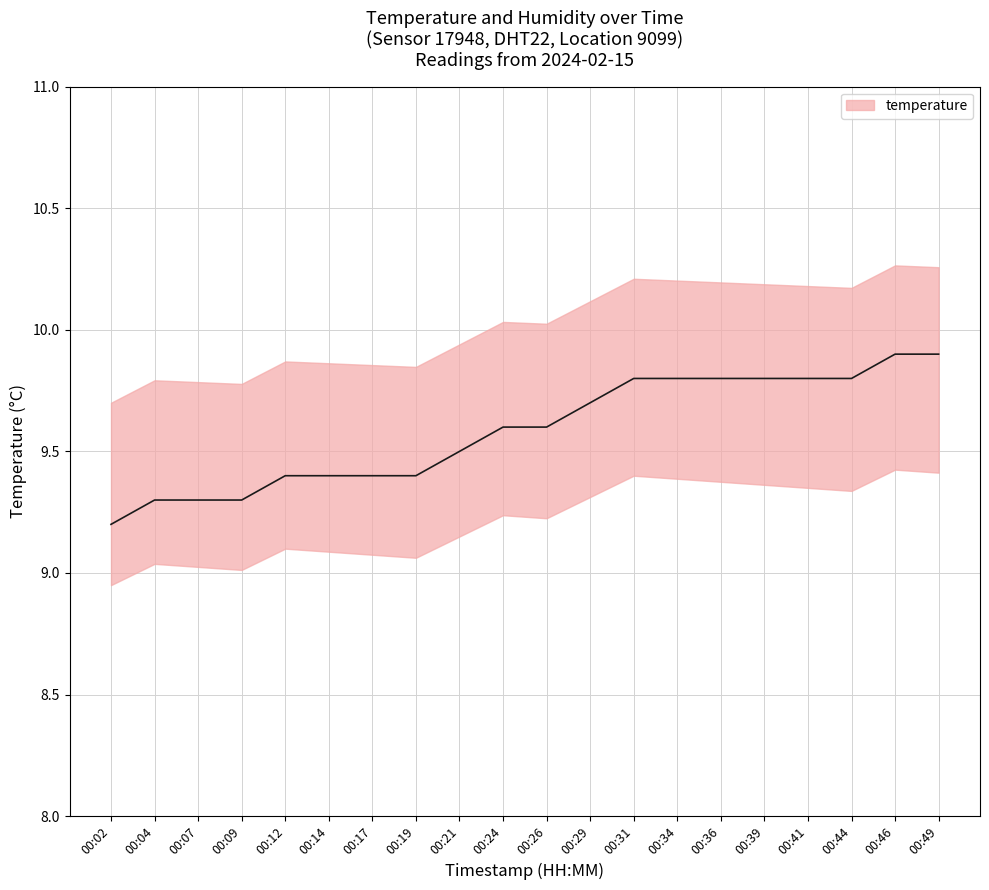

Approximately how many times larger is the value at 00:39 compared to 00:49?

1.0